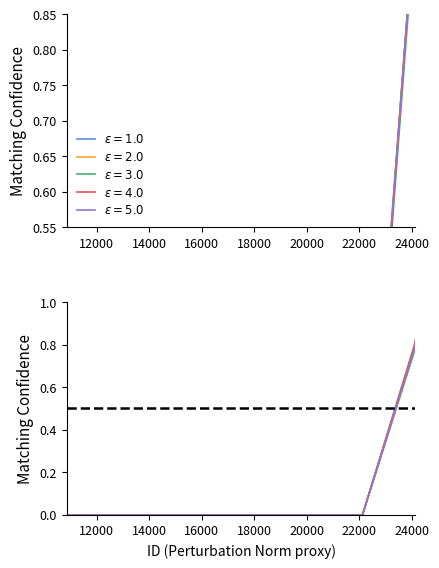

How many data points does each series have?

6